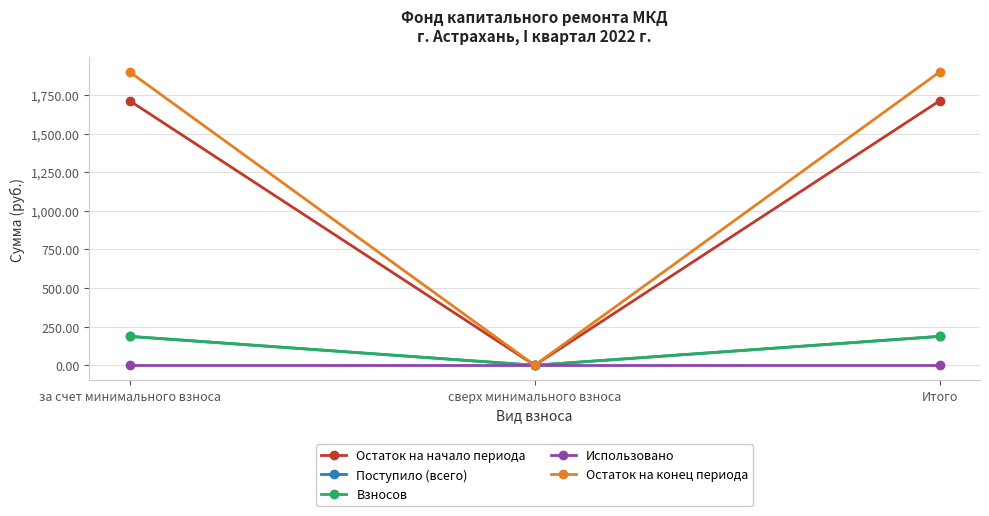

Is the value of Использовано at Итого greater than the value of Остаток на начало периода at сверх минимального взноса?

No